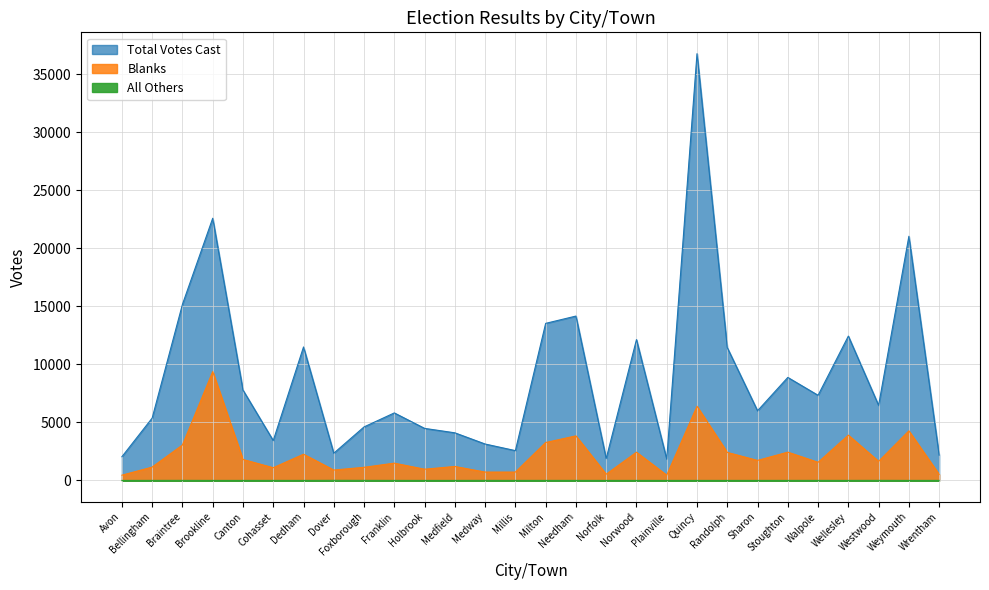

Where is Total Votes Cast nearest to the value 19304?

Weymouth